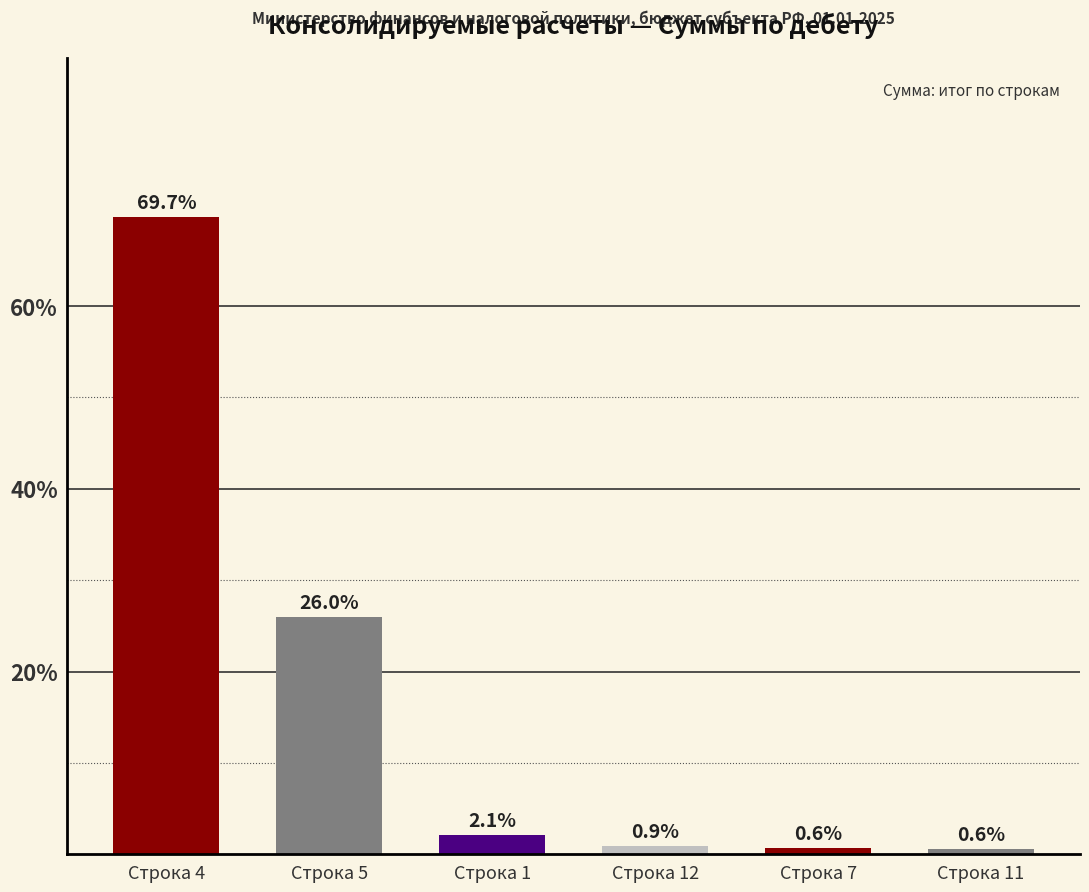

What position from the left is Строка 11?

6